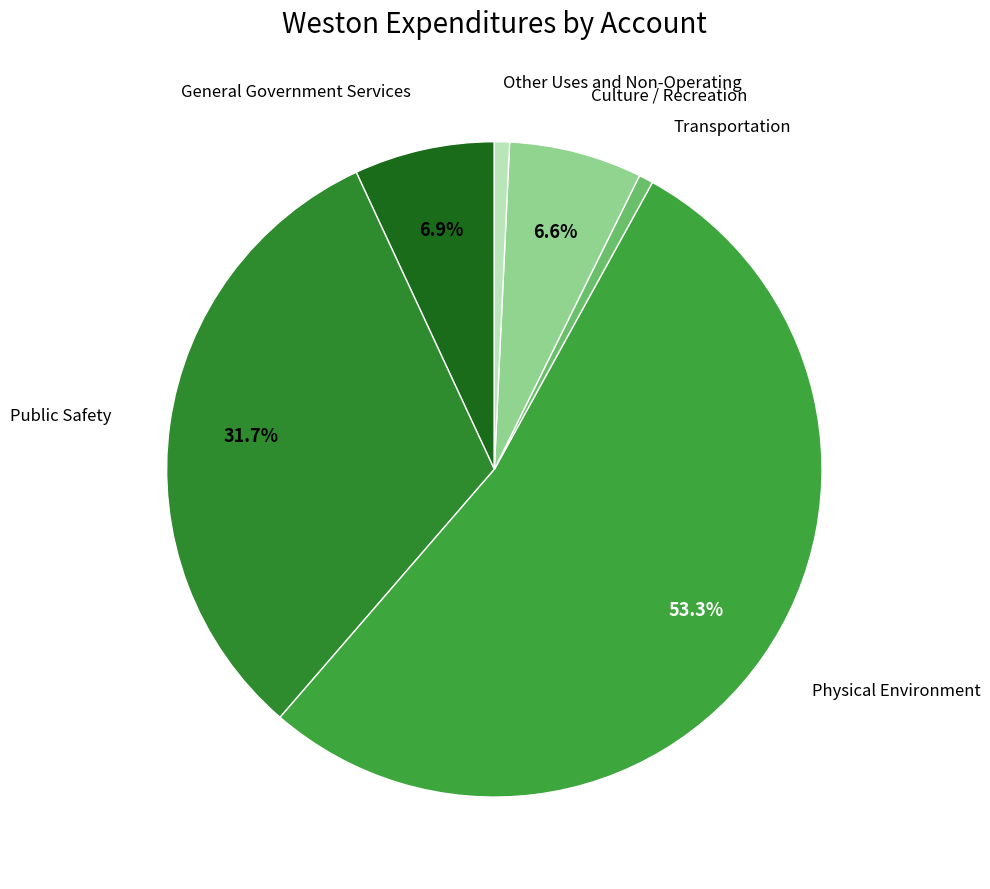

Is there a majority slice in this chart?

Yes